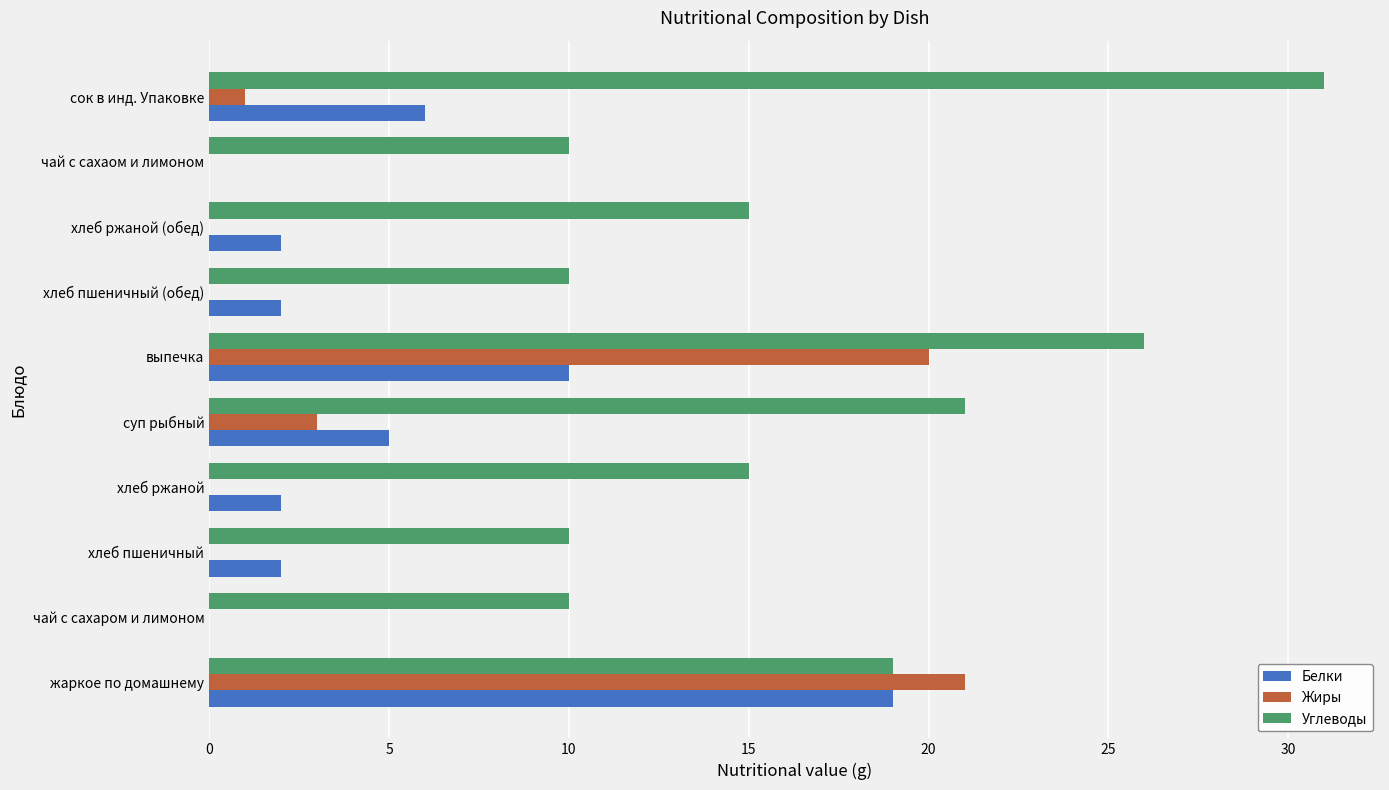

True or false: Жиры has a value of 21 at жаркое по домашнему.

True